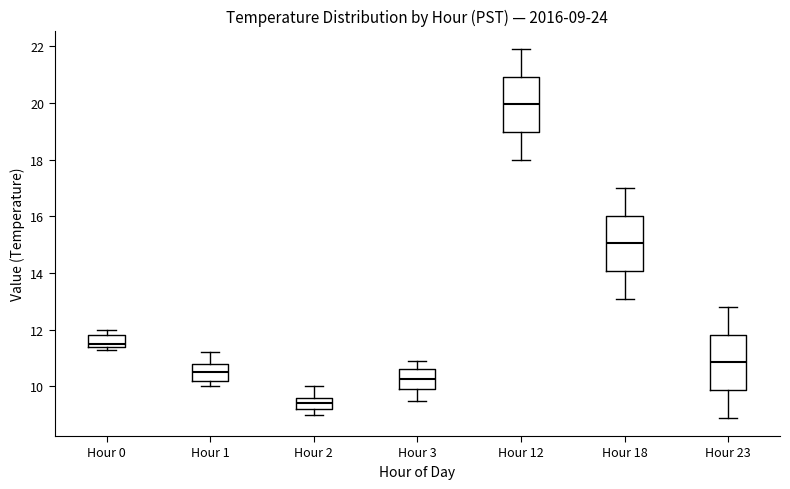

Which box's median line is the highest?

Hour 12